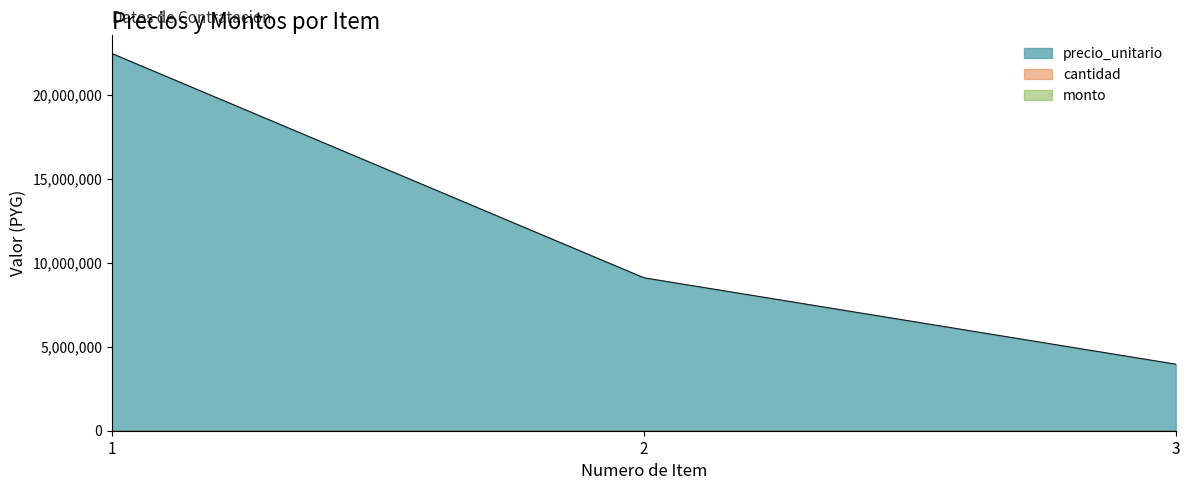

What is the difference between the precio_unitario values at 1 and 2?

13340000